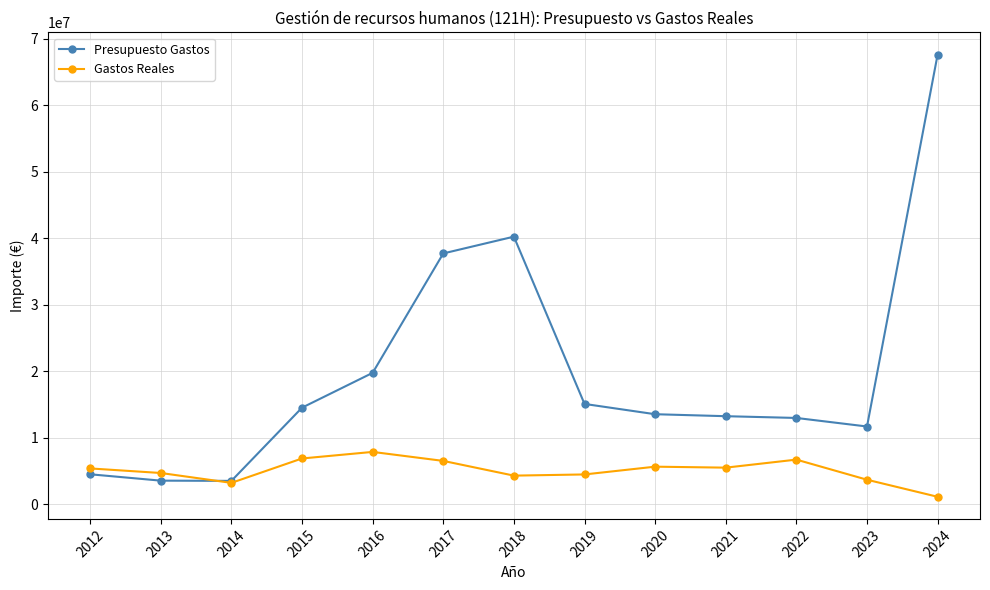

How many values in the Gastos Reales series exceed 5393970?

7